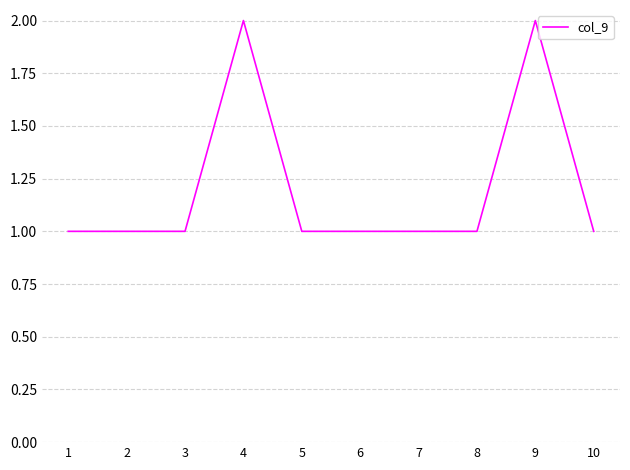

What value does the data have at 5?

1